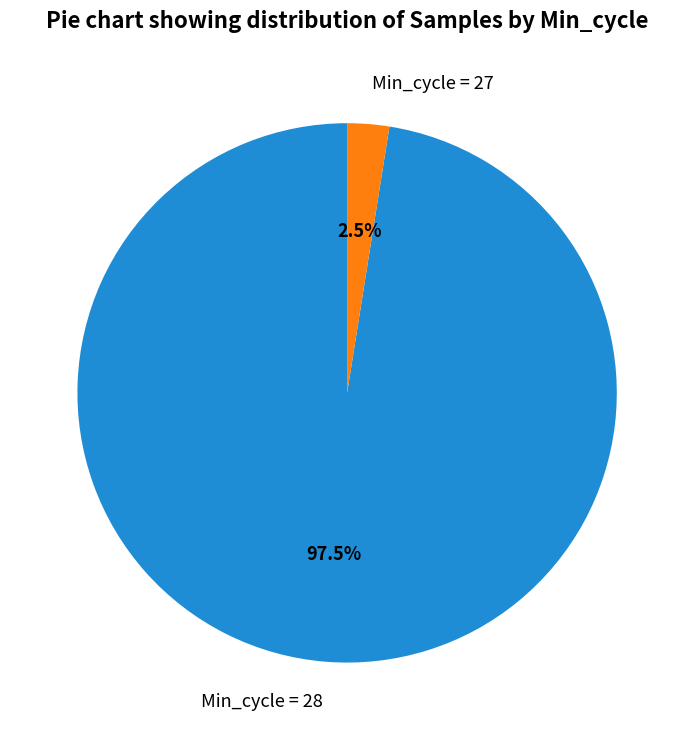

Which slice is the smallest?

Min_cycle = 27